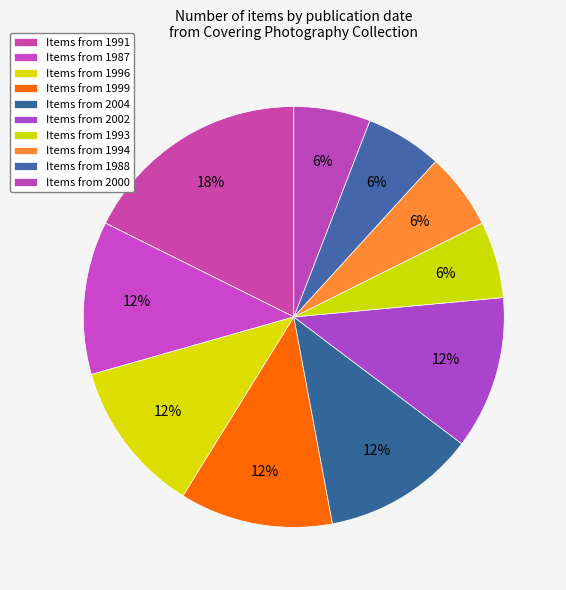

How many slices are in this pie chart?

10